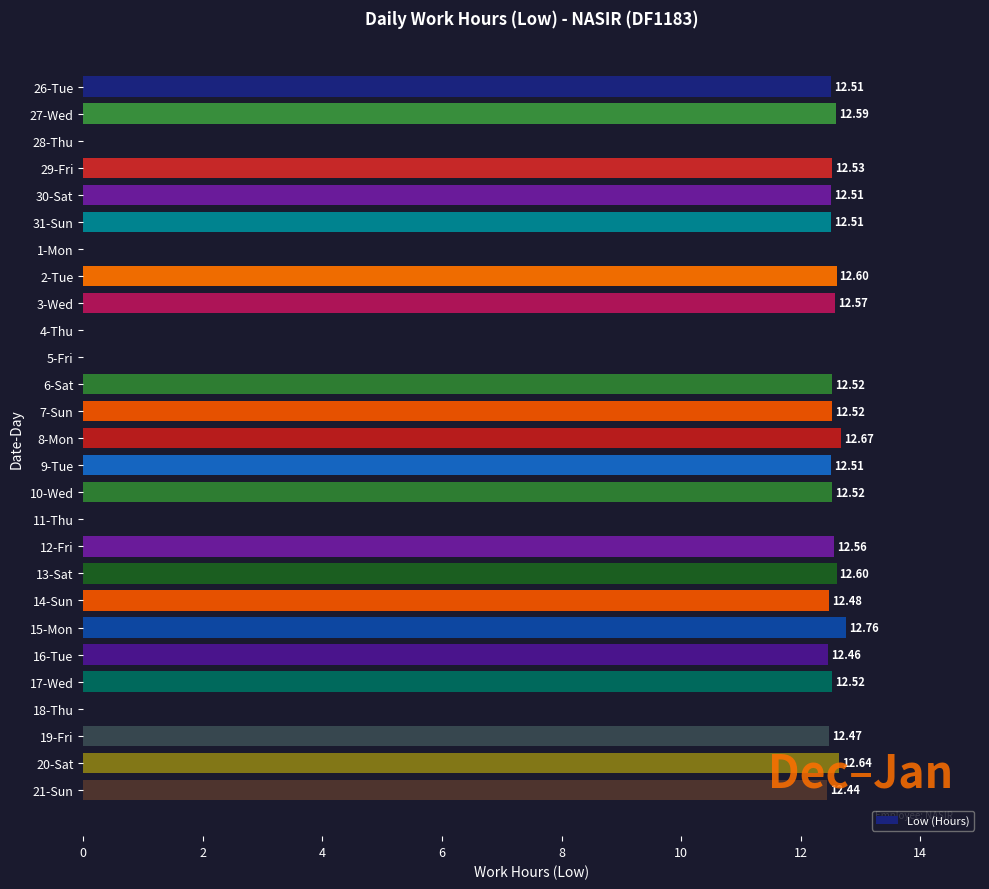

What is the sum of the values at 6-Sat and 14-Sun?

25.0